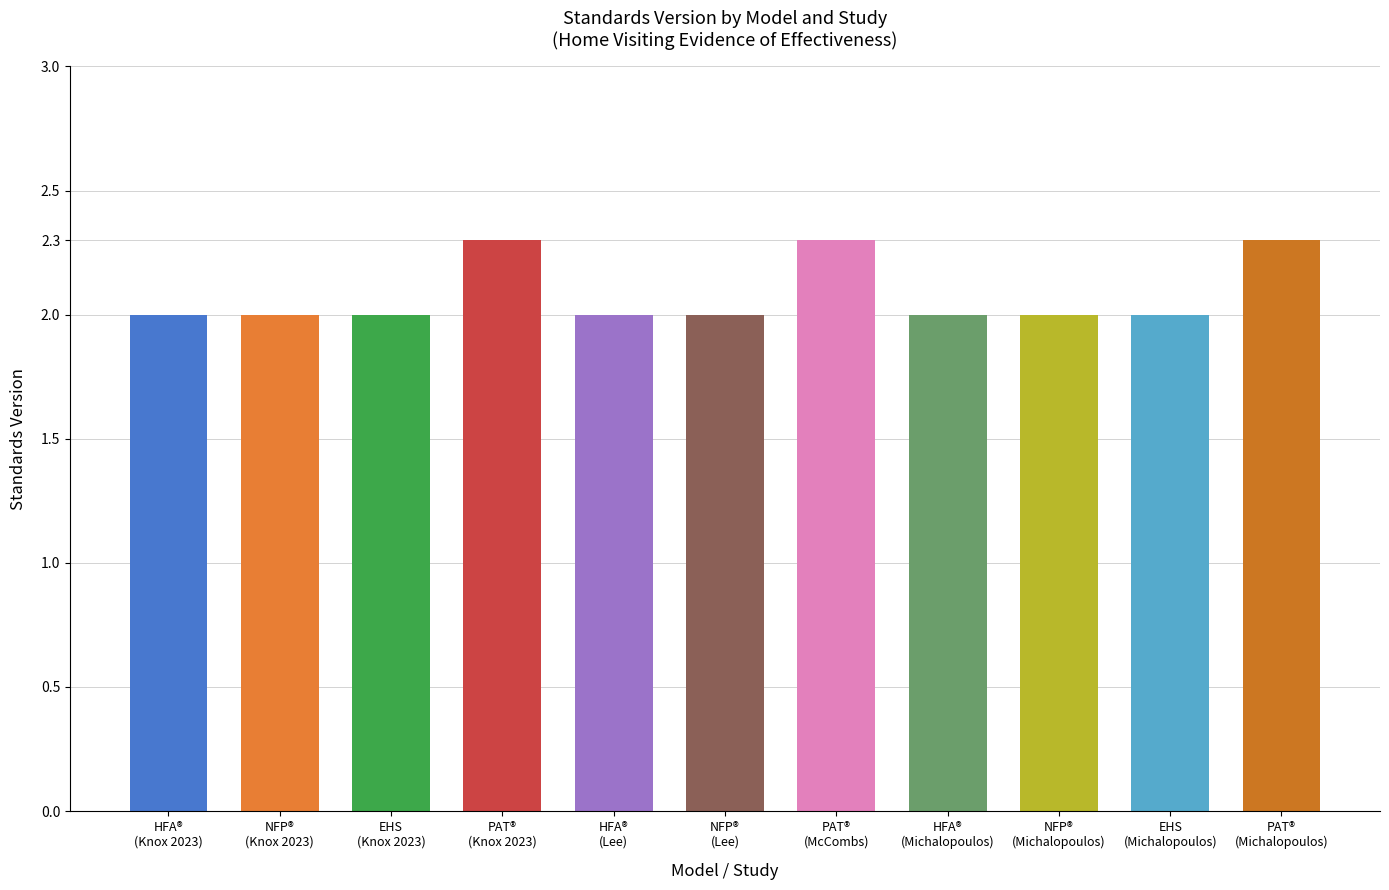

The chart shows a value of 0.9 at NFP®
(Michalopoulos). True or false?

False